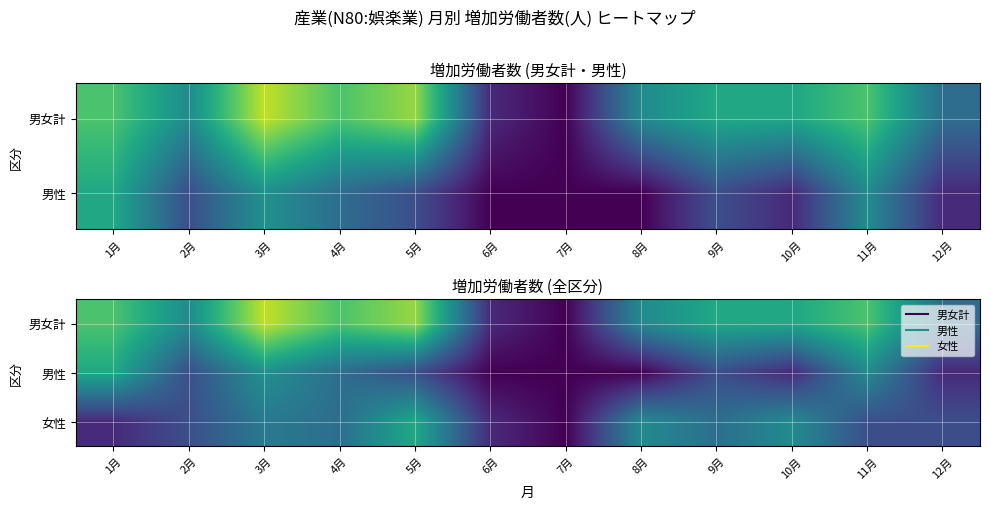

What is the difference between the maximum and minimum values in the 男女計 series?

200